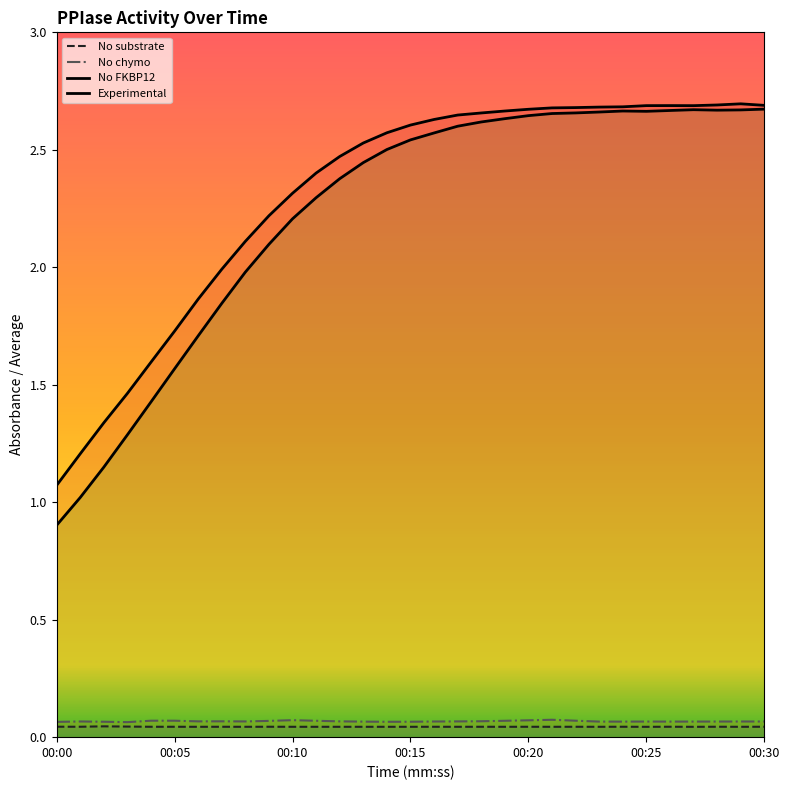

What is the spread (max minus min) of values at 00:03?

1.4